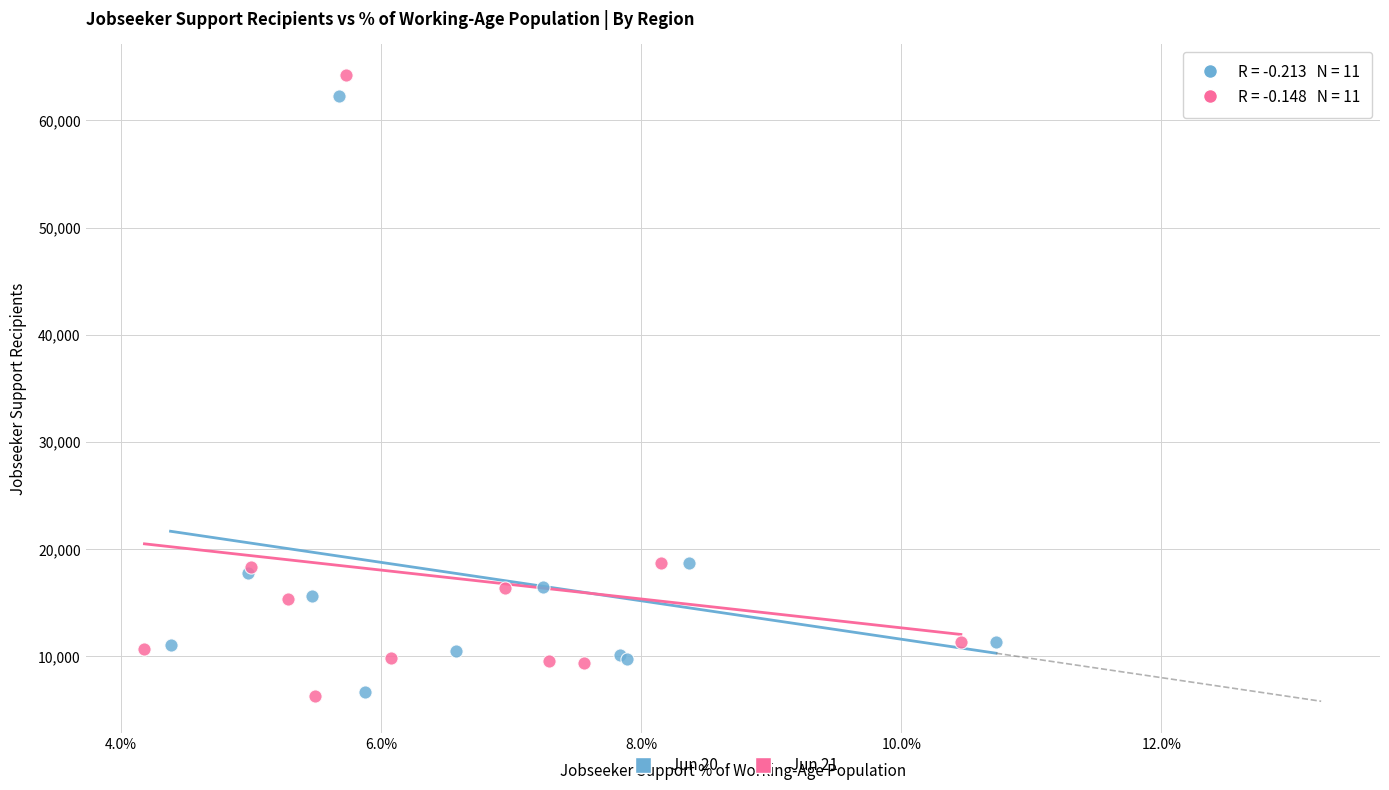

Which series has the largest Y range (max minus min)?

Jun 21